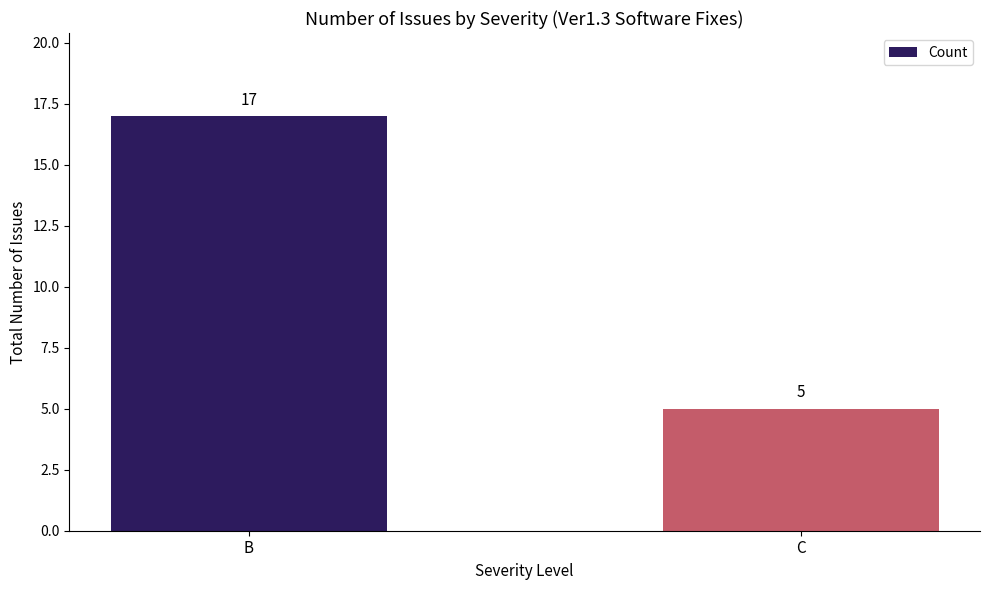

What is the change in value from B to C?

-12